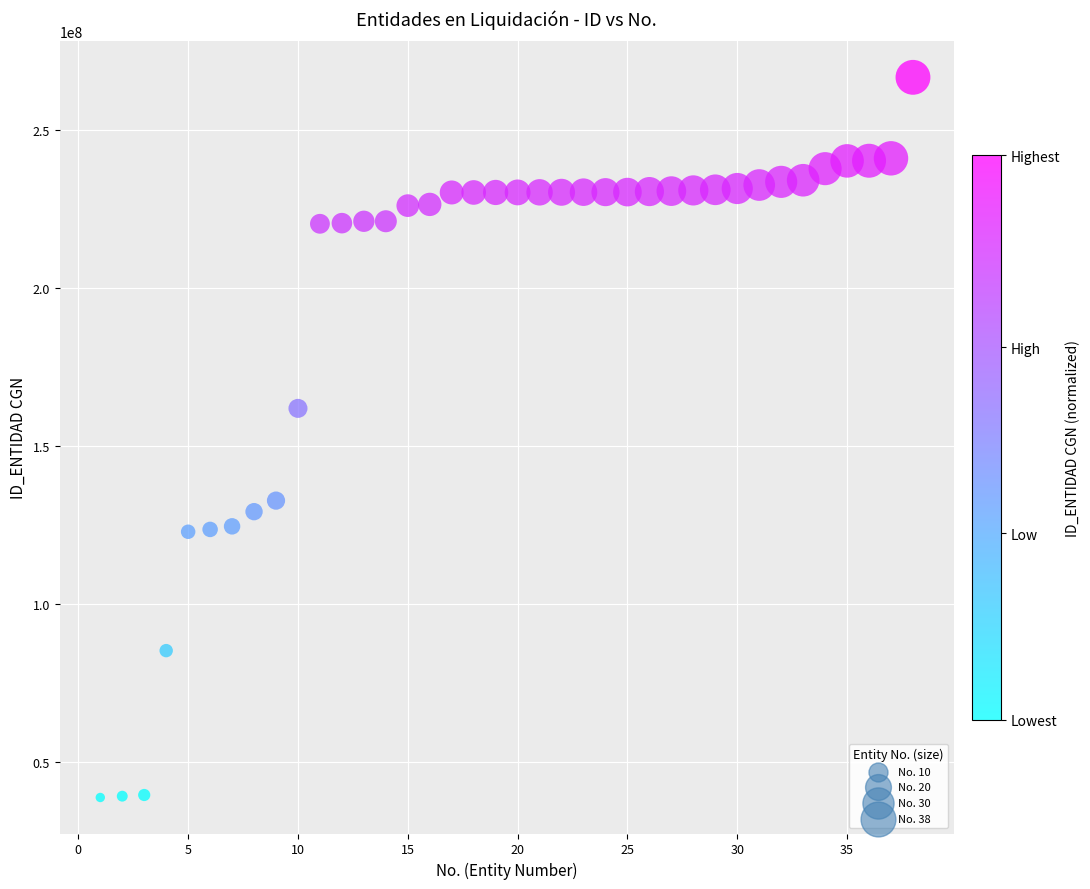

What is the range of Y values (max minus min)?

227646573